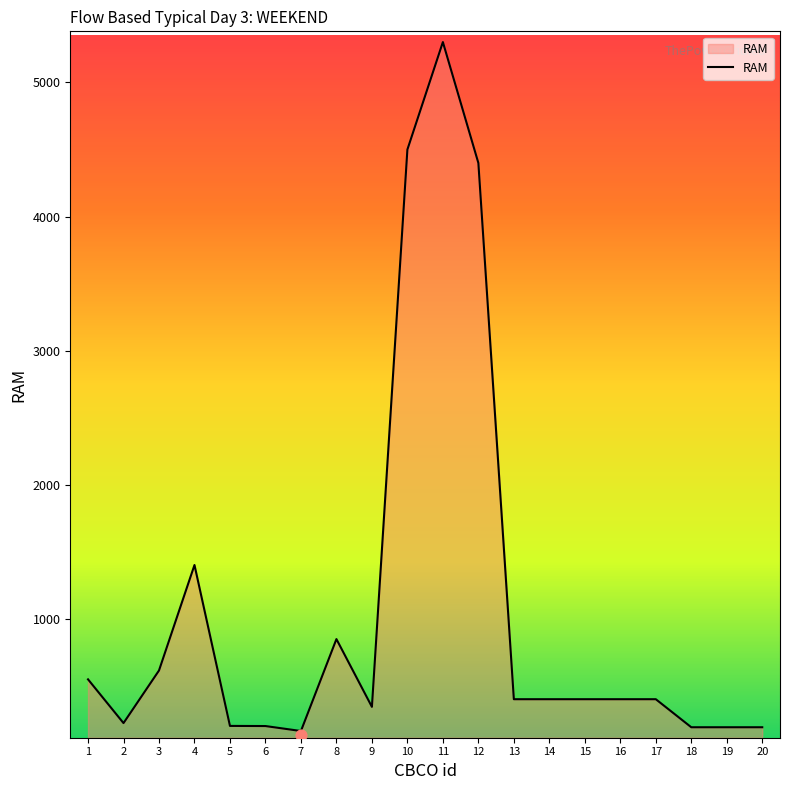

What is the change in value from 7 to 13?

+237